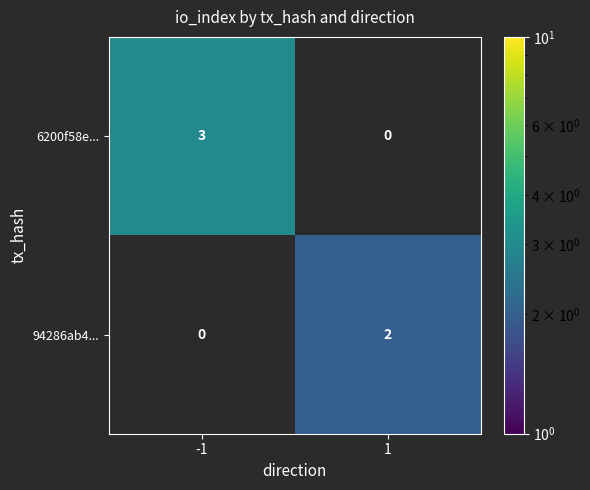

Which series has the largest total across all categories?

6200f58e...